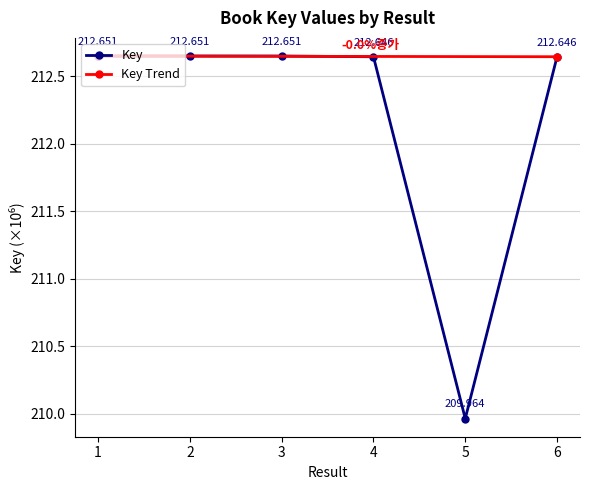

What is the greatest value displayed?

212.7